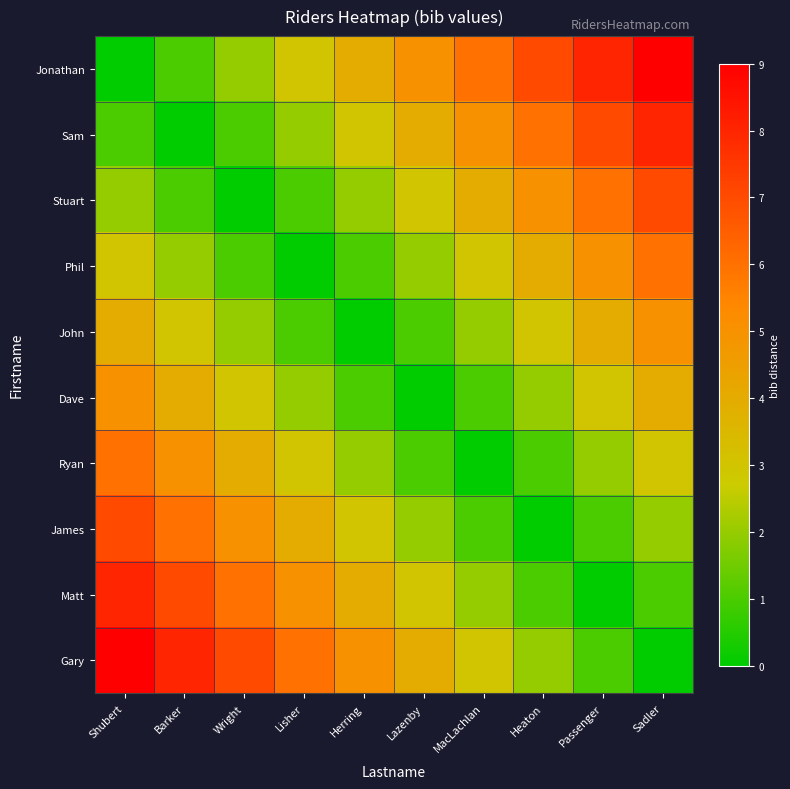

Which series has the widest spread of values?

Jonathan